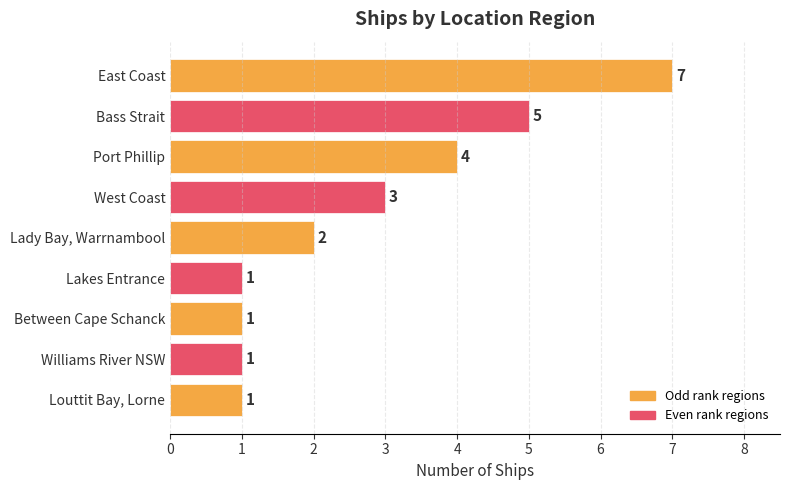

Reading top to bottom, extract all data points from this chart.

7	5	4	3	2	1	1	1	1